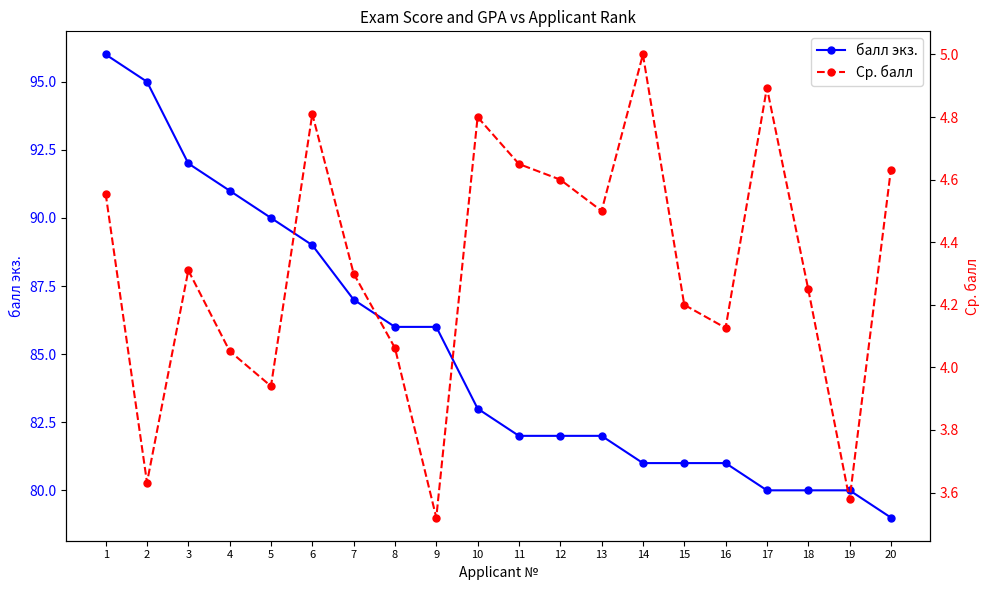

Reading right to left, extract all data points from this chart.

балл экз.: 20=79.0	19=80.0	18=80.0	17=80.0	16=81.0	15=81.0	14=81.0	13=82.0	12=82.0	11=82.0	10=83.0	9=86.0	8=86.0	7=87.0	6=89.0	5=90.0	4=91.0	3=92.0	2=95.0	1=96.0
Ср. балл: 20=4.6	19=3.6	18=4.2	17=4.9	16=4.1	15=4.2	14=5.0	13=4.5	12=4.6	11=4.7	10=4.8	9=3.5	8=4.1	7=4.3	6=4.8	5=3.9	4=4.1	3=4.3	2=3.6	1=4.6